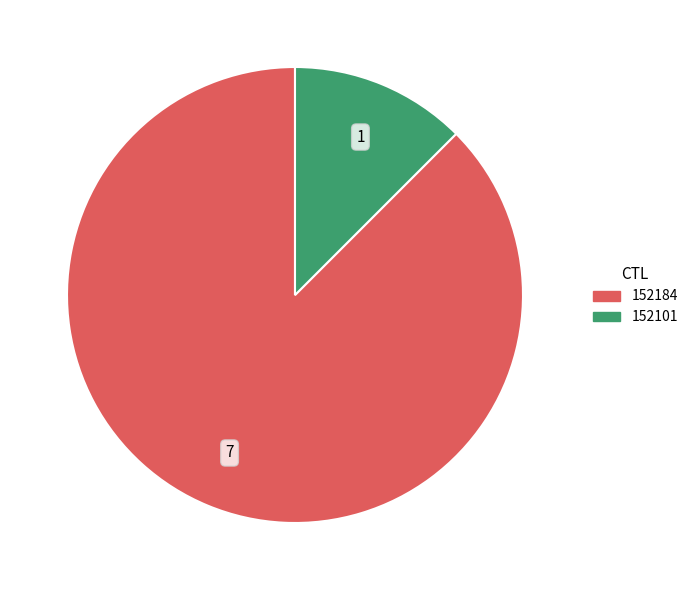

Count the number of slices in the pie.

2